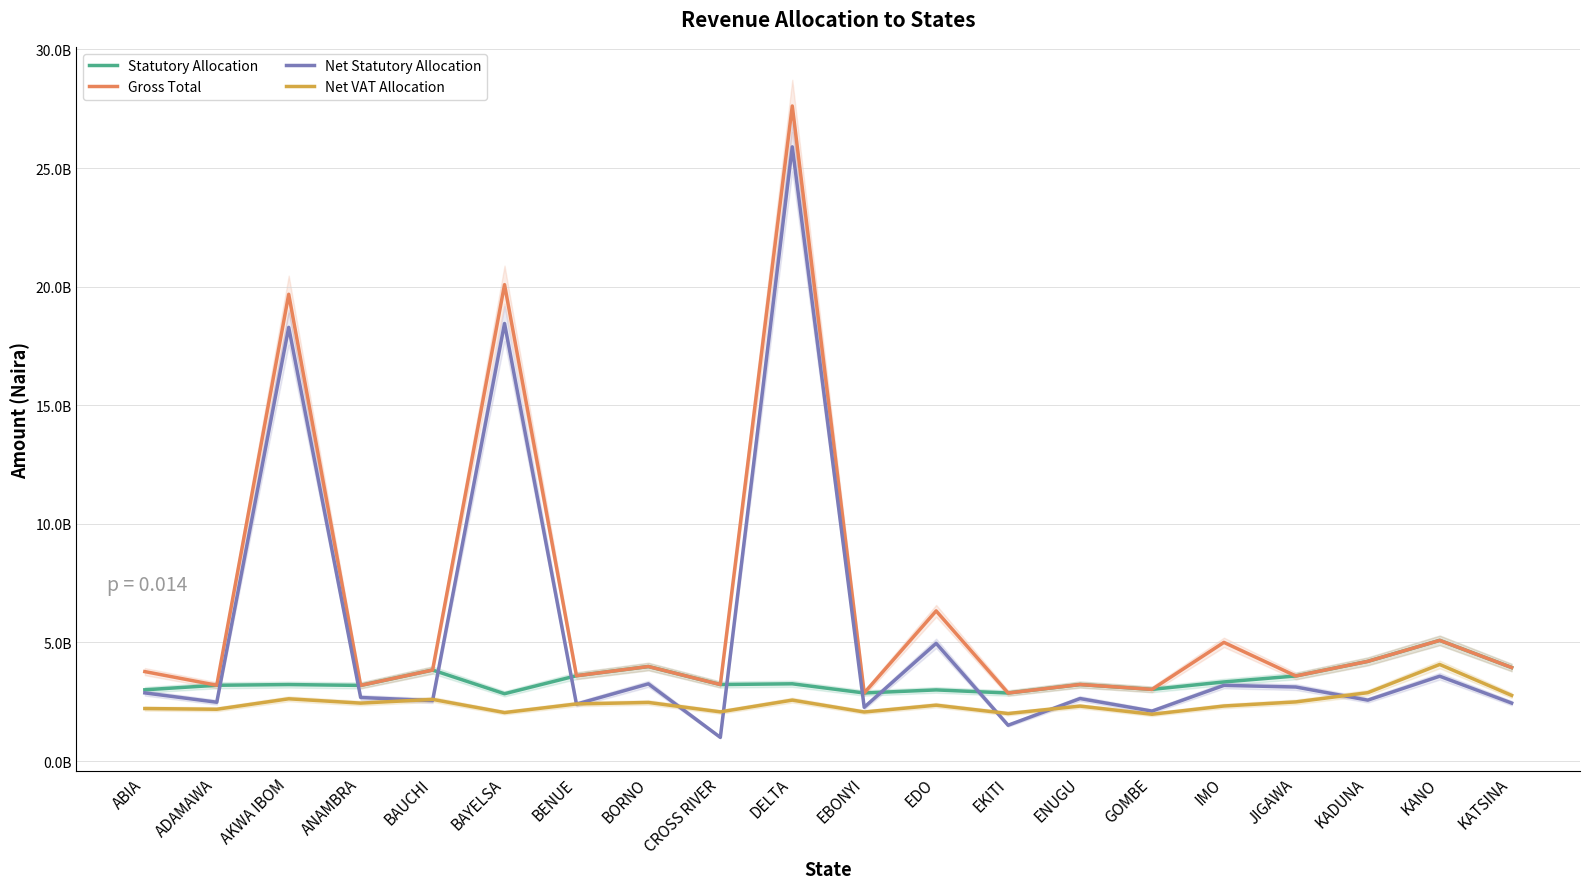

What is the difference between the maximum and minimum values in the Statutory Allocation series?

2249629223.3